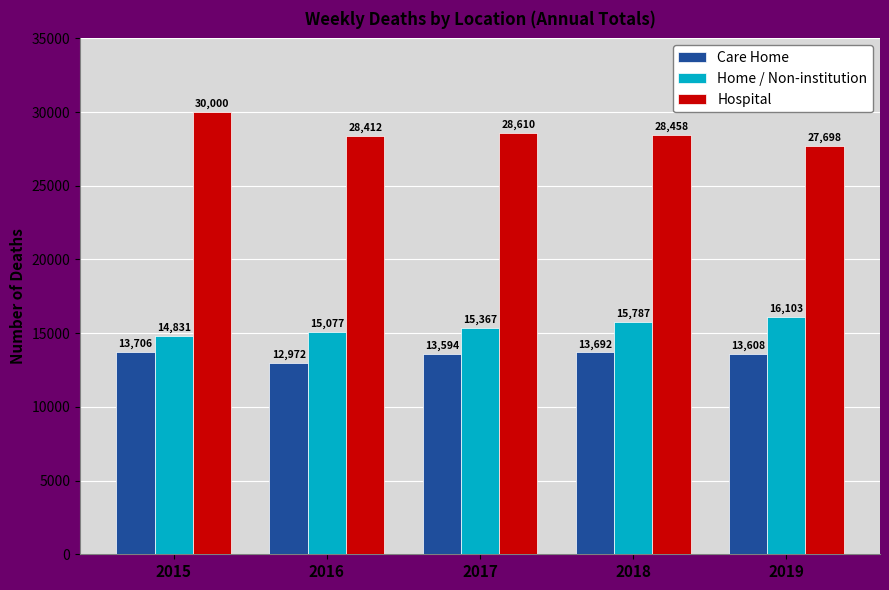

What are all the series names shown in the legend?

Care Home, Home / Non-institution, Hospital